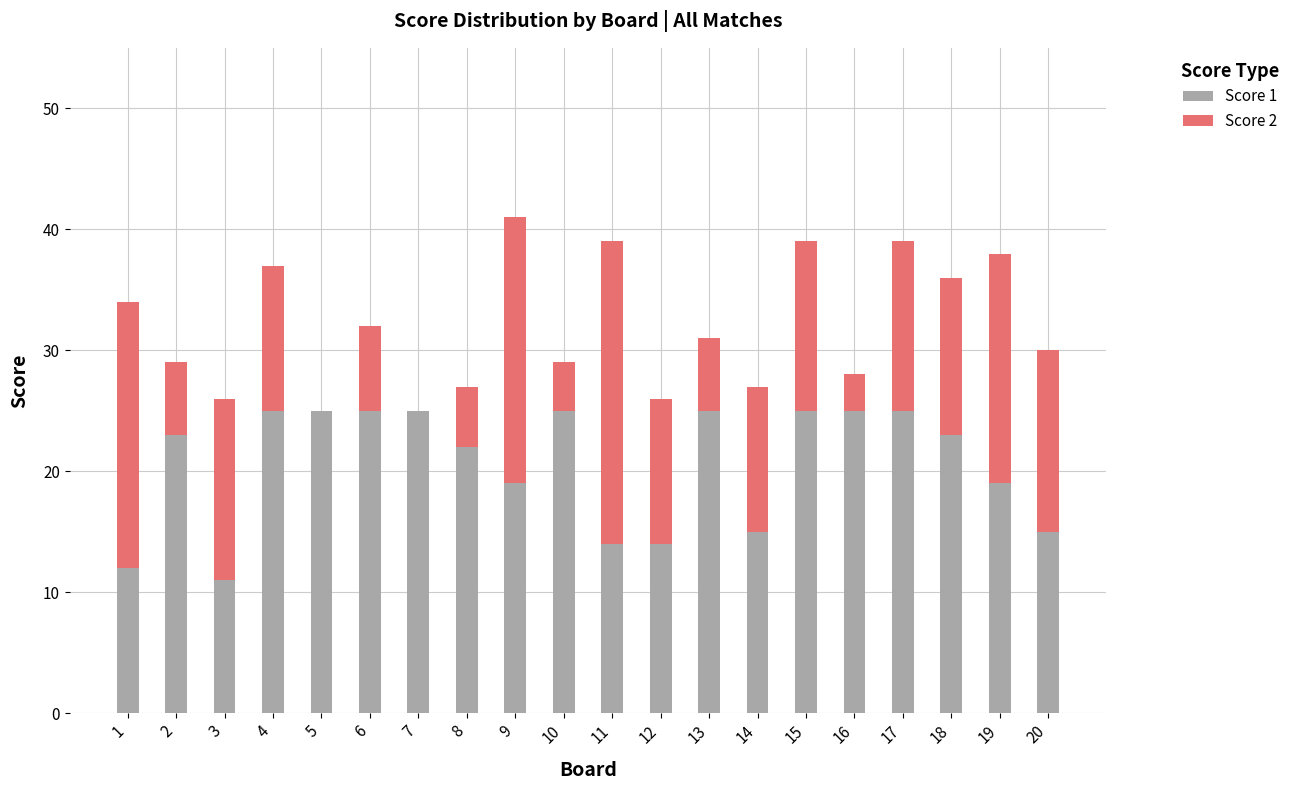

What are all the series names shown in the legend?

Score 1, Score 2